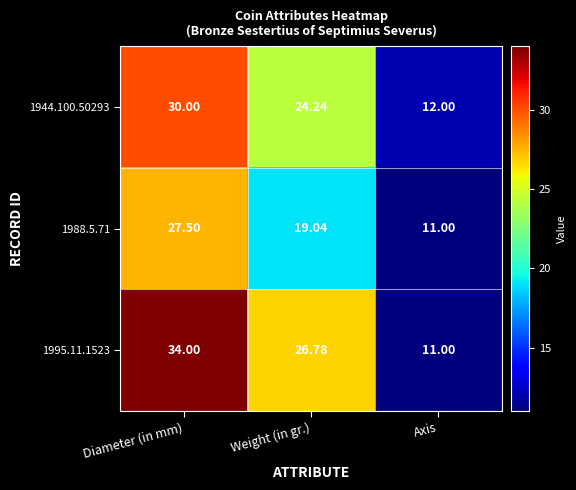

What is the smallest value displayed?

11.0